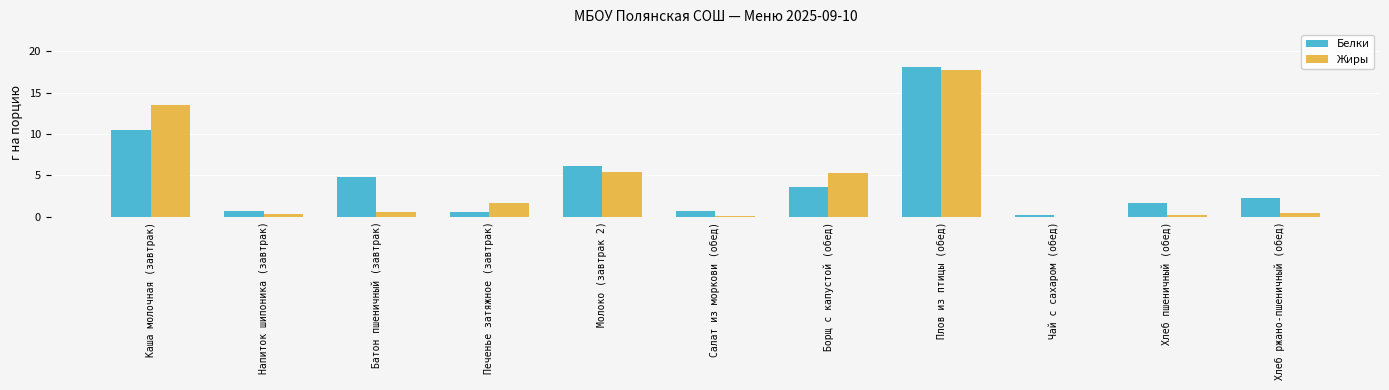

What is the difference between the Жиры values at Батон пшеничный (завтрак) and Каша молочная (завтрак)?

12.9